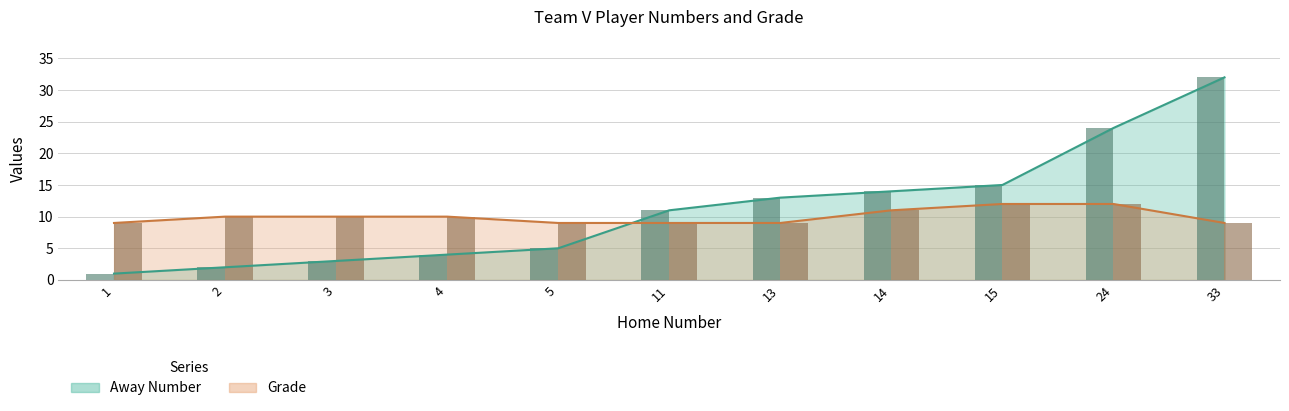

What is the maximum value shown in the chart?

32